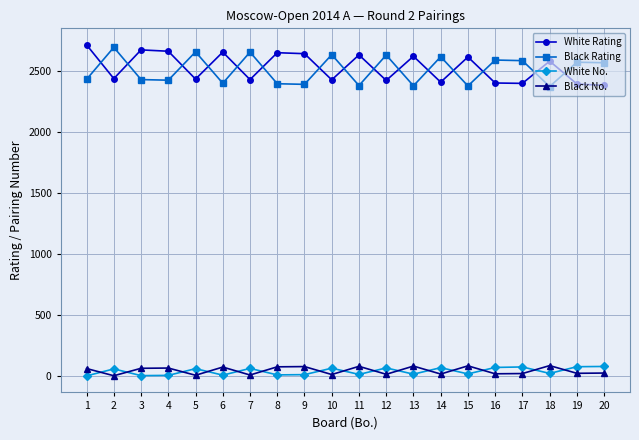

What is the value of the Black No. point at the 13th from the left?

81